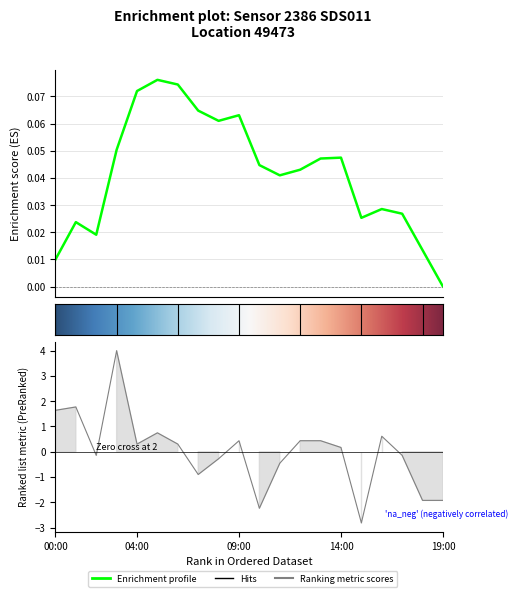

What is the label of the 9th point from the left?

08:00